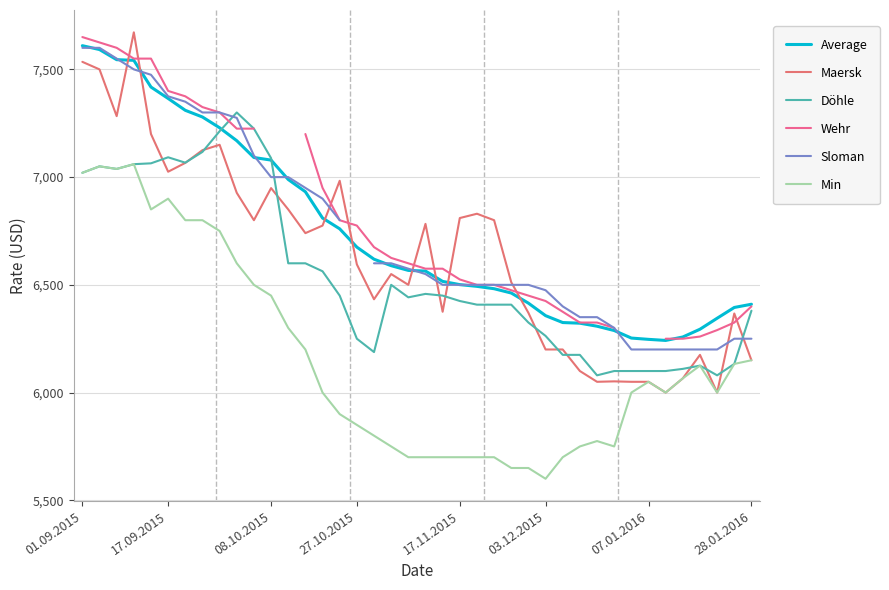

The value of Sloman at 32 is 1647.9. True or false?

False